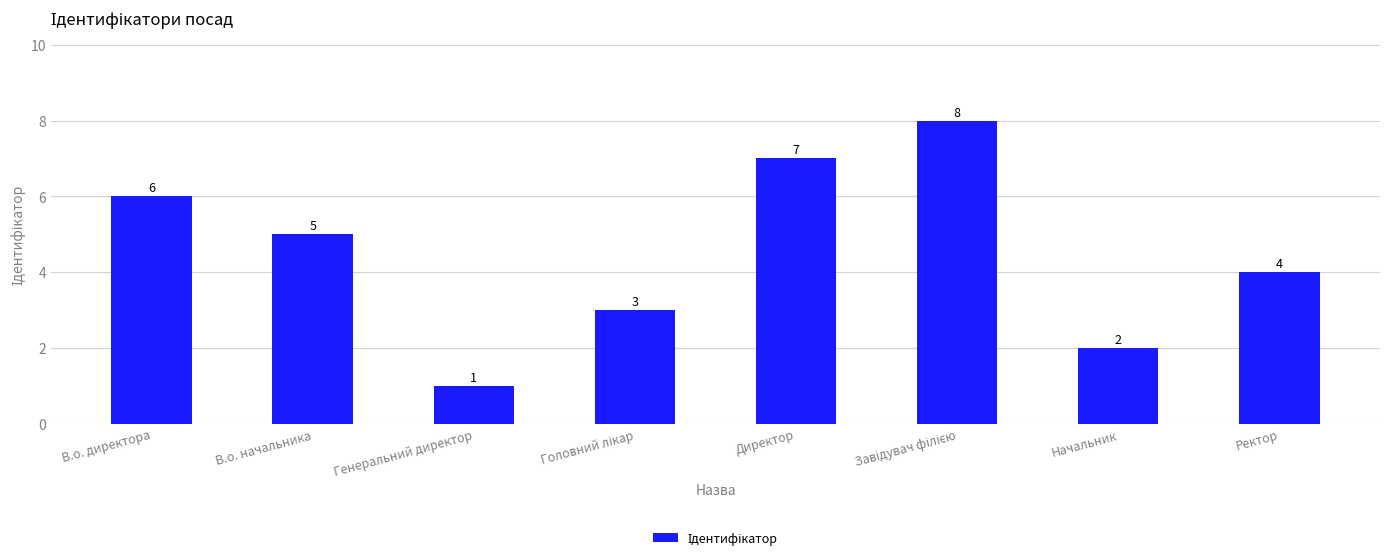

What is the difference between the second highest and minimum values?

6